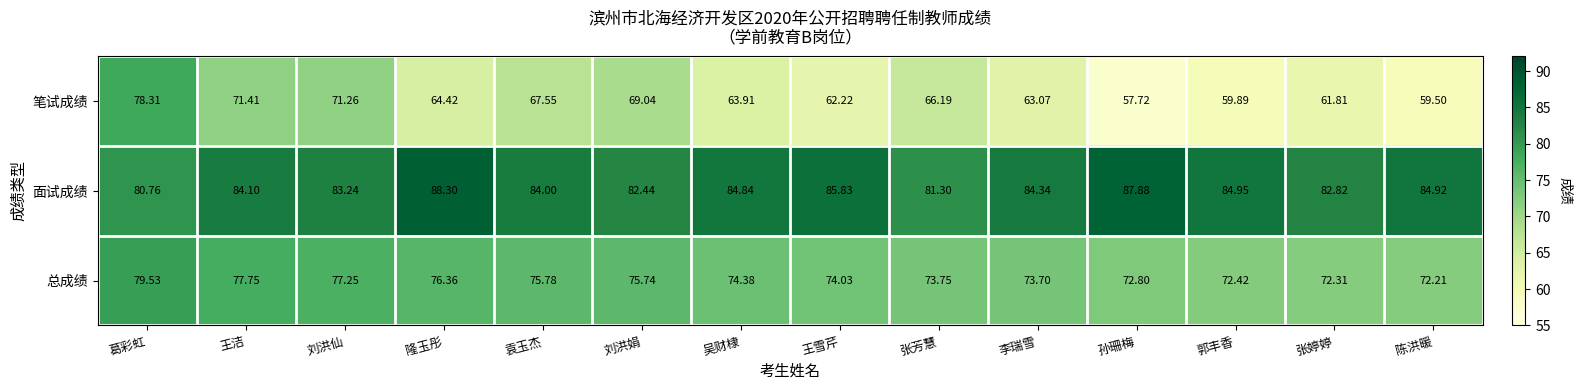

List the series in order of their overall mean, highest first.

面试成绩, 总成绩, 笔试成绩